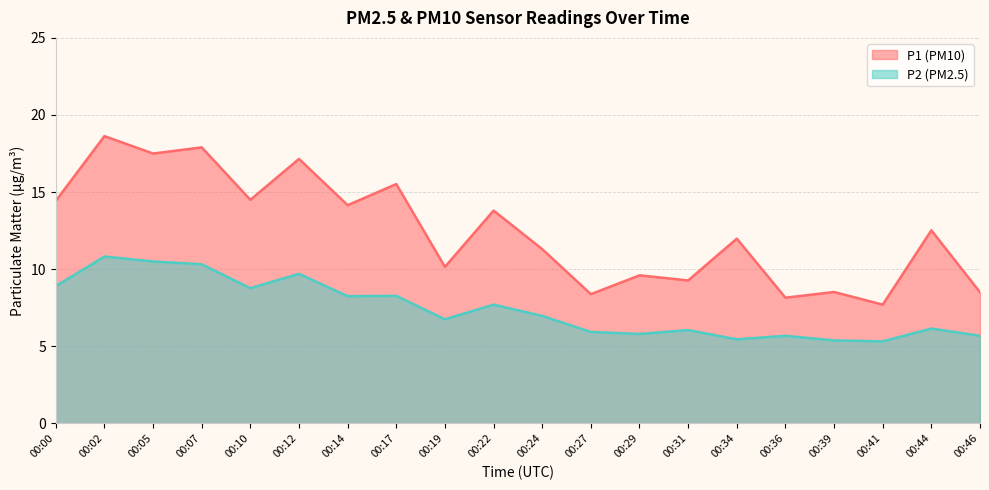

What is the difference between the maximum and minimum values in the P1 series?

10.9